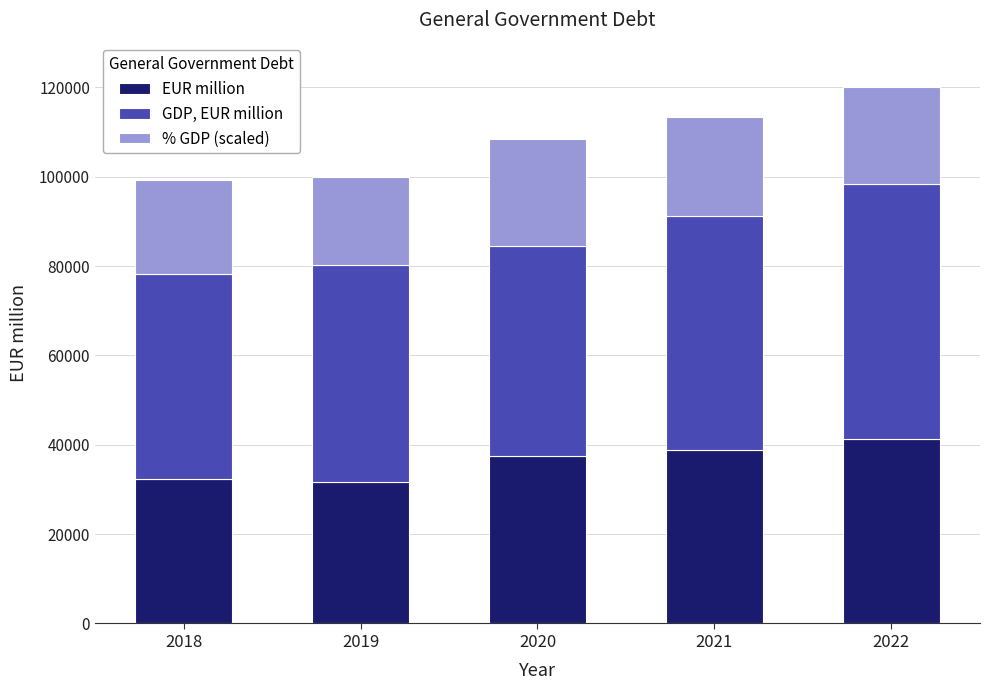

The value of EUR million at 2020 is 61330.4. True or false?

False